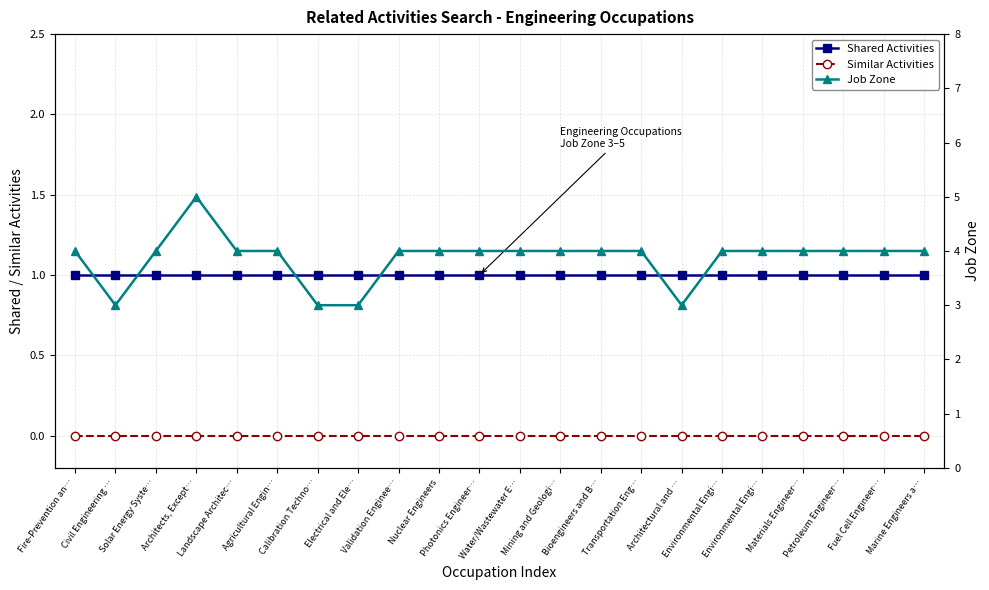

Rank the series by their average value, from highest to lowest.

Job Zone, Shared Activities, Similar Activities